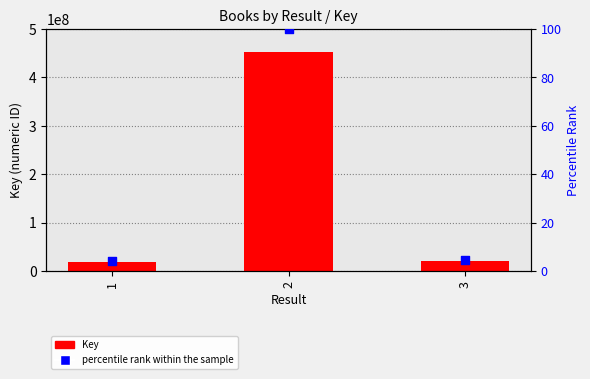

At how many categories does at least one series exceed 127097951?

1